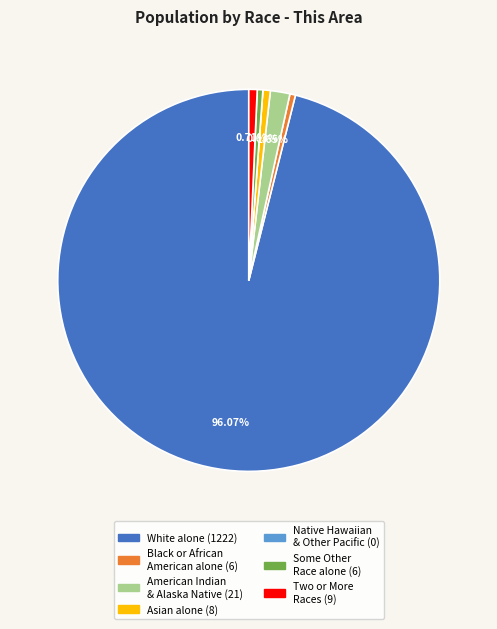

Is there a majority slice in this chart?

Yes